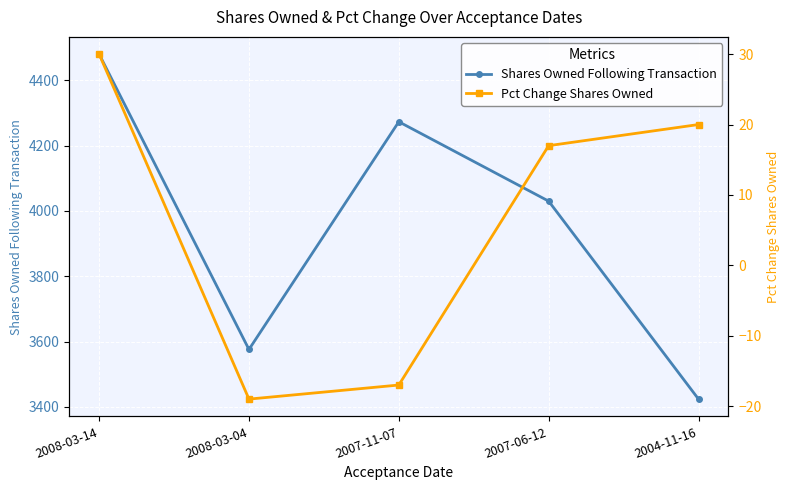

Rank the series at 2007-06-12 from highest to lowest value.

Shares Owned Following Transaction, Pct Change Shares Owned